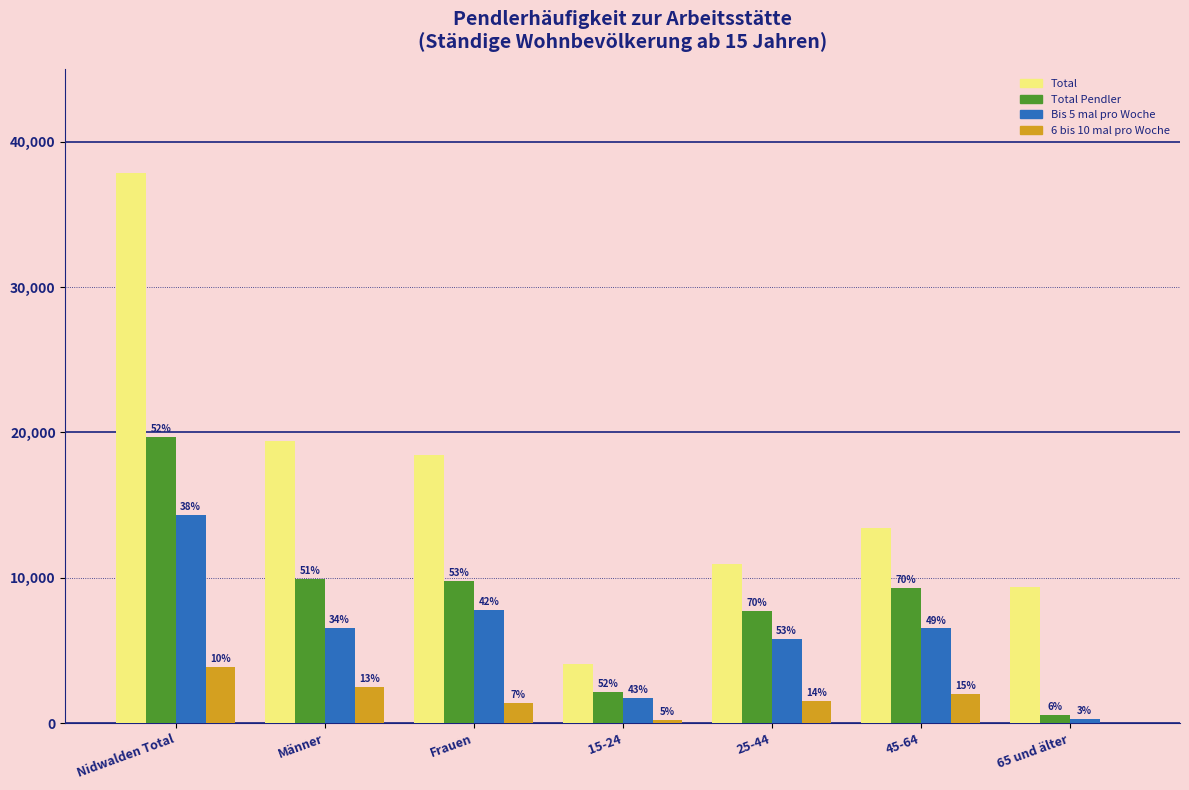

Does the chart contain stacked bars?

No